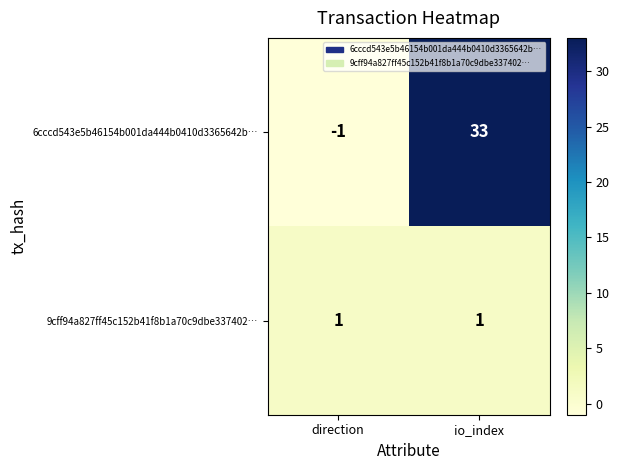

Rank the series at io_index from highest to lowest value.

6cccd543e5b46154b001da444b0410d3365642b…, 9cff94a827ff45c152b41f8b1a70c9dbe337402…